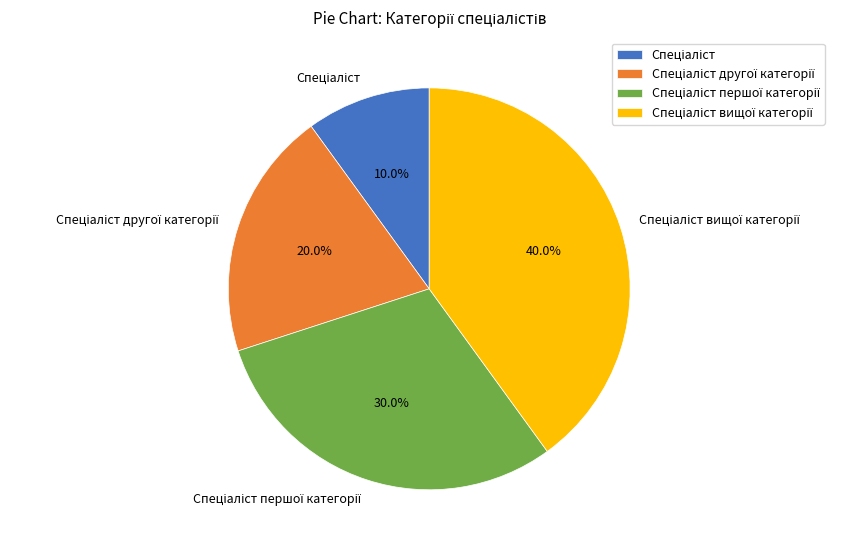

Does any single category account for the majority?

No